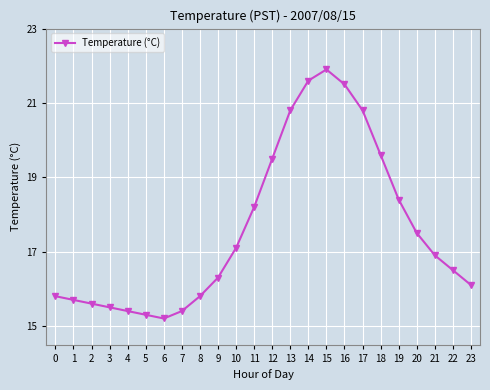

The value at 13 is 6.0. True or false?

False